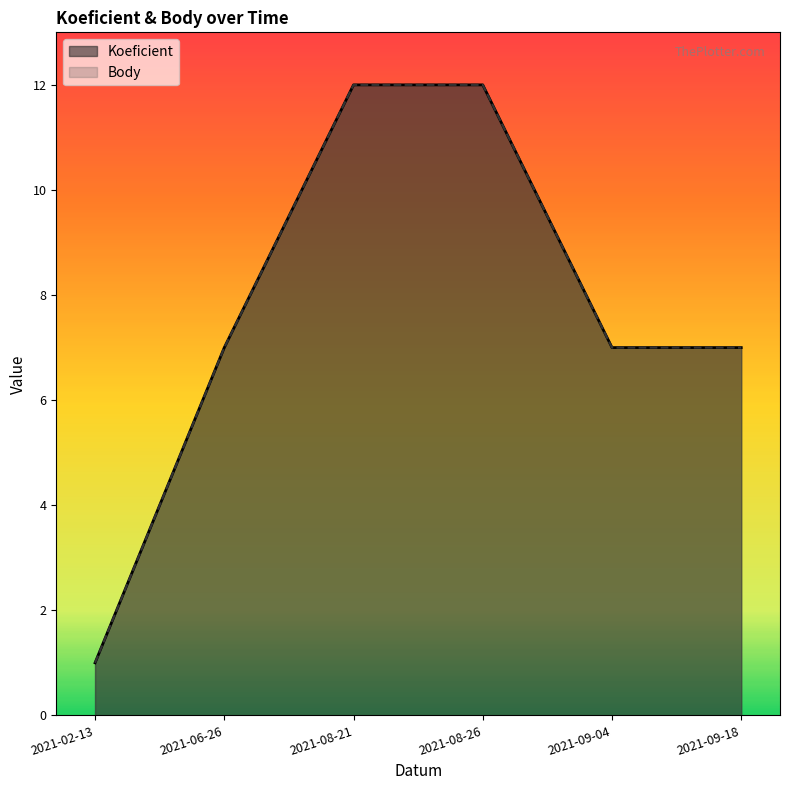

How many distinct data groups are displayed?

2